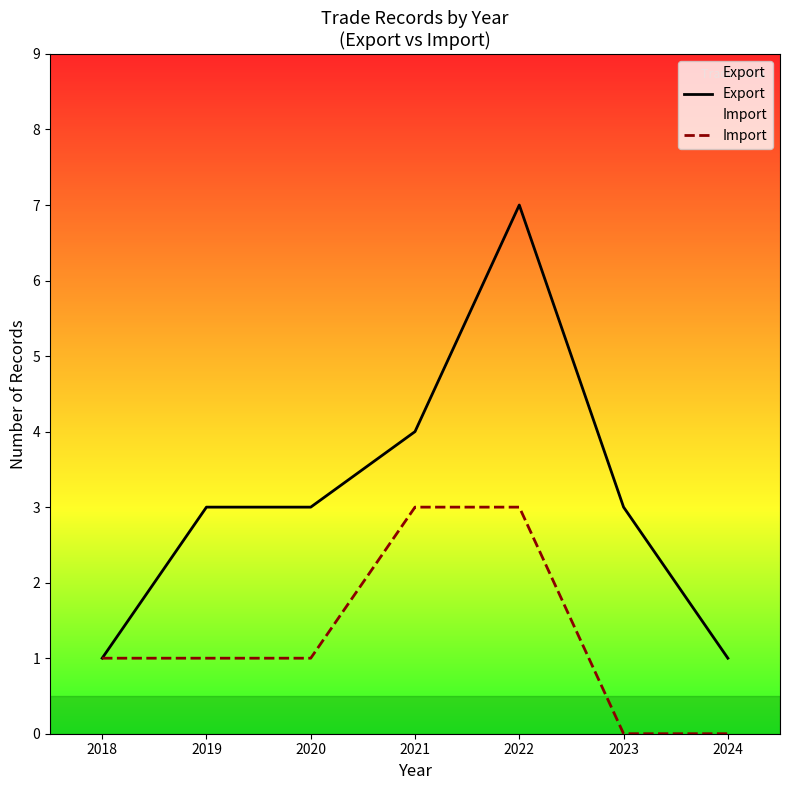

How many Import values are between 0 and 3?

7